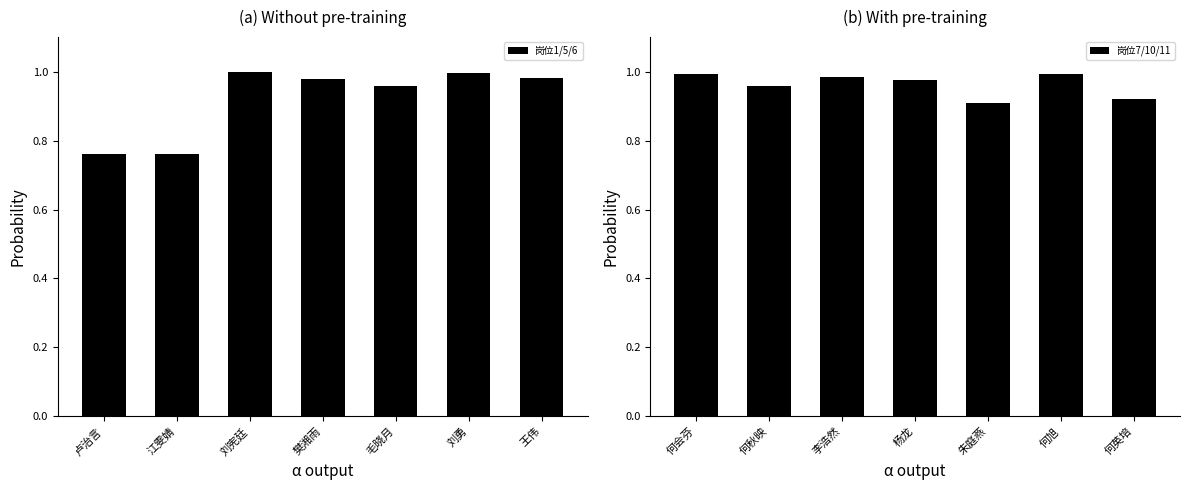

Is it true that 岗位1/5/6 equals 0.3 at 毛晓月?

False